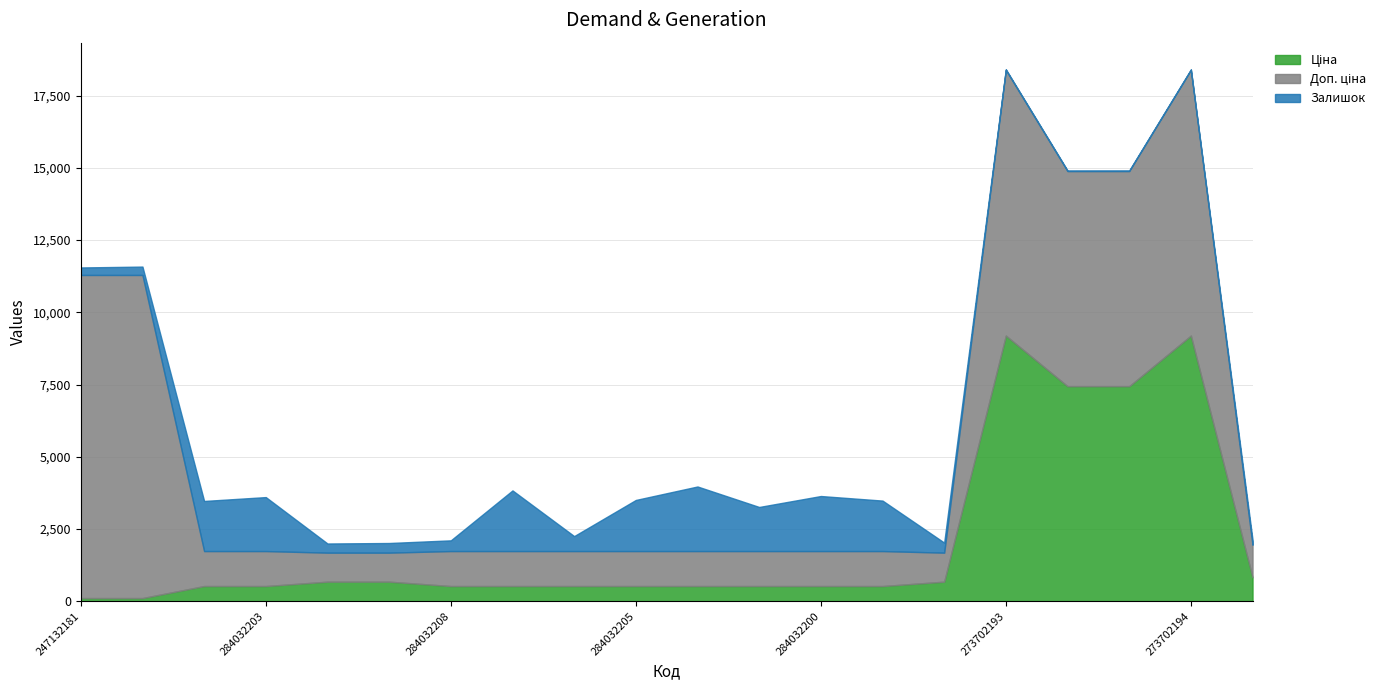

How many lines are shown in the chart?

3